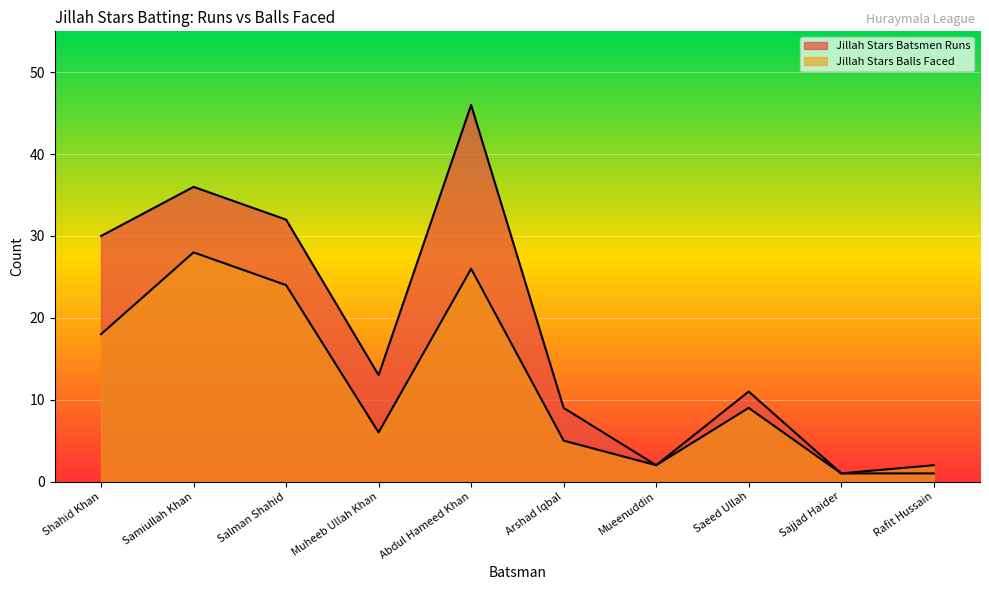

What is the average value of the Jillah Stars Balls Faced series?

12